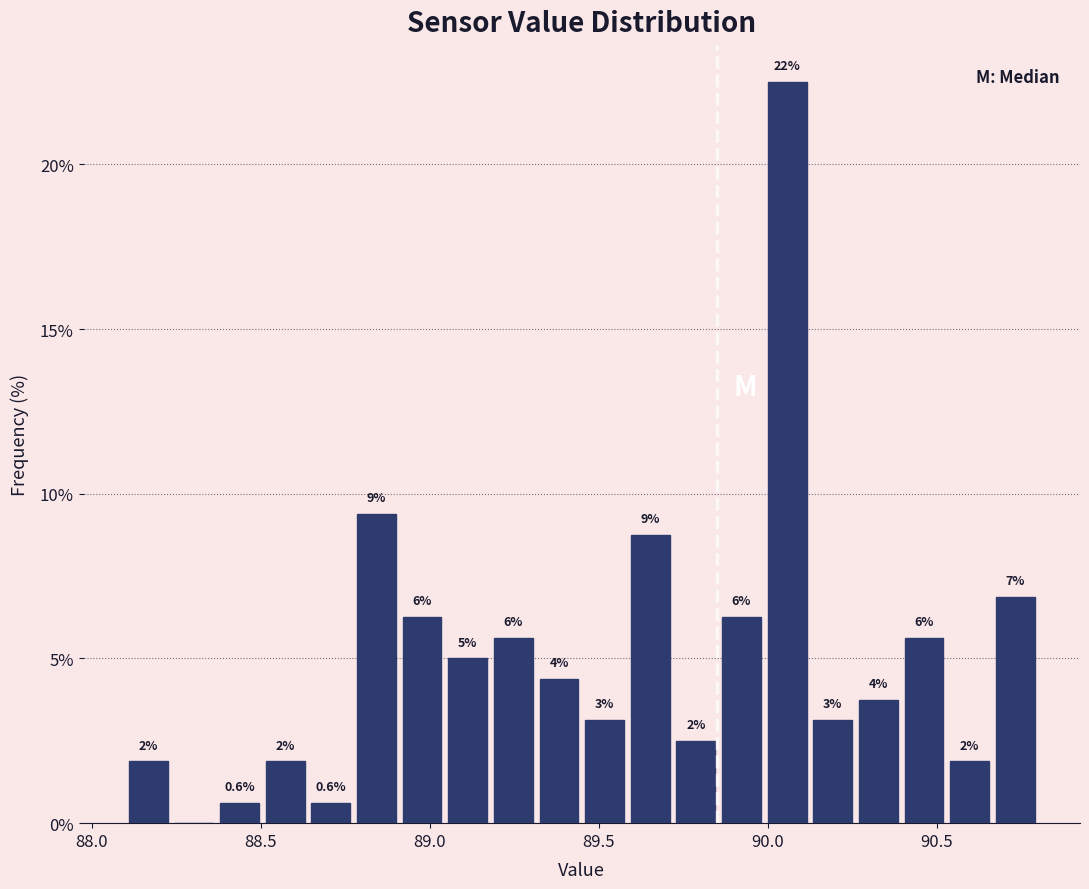

Read against the x-axis, roughly where is the centre of the tallest bar?

90.05